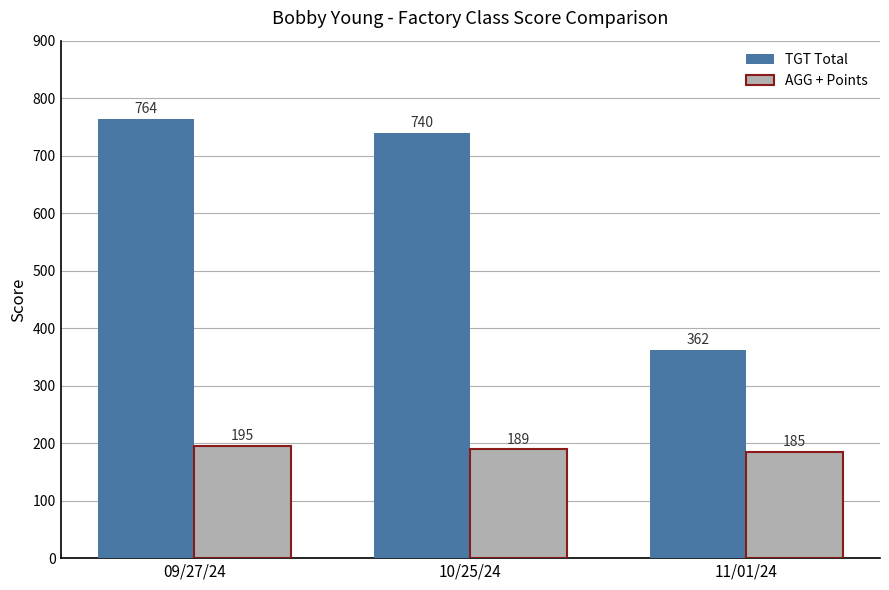

Count the AGG + Points values in the range 185 to 195.

3